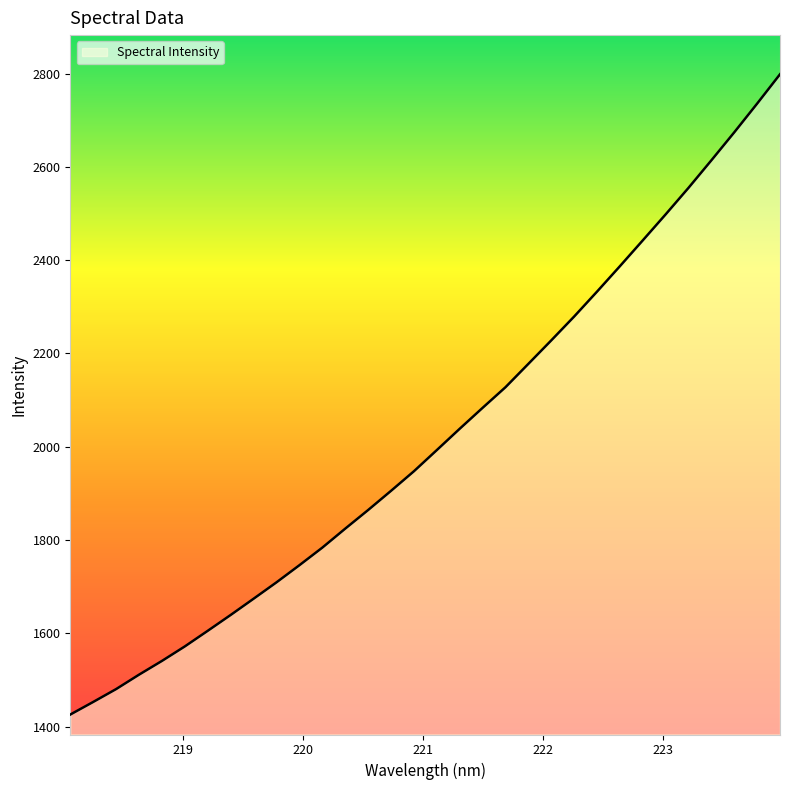

What is the difference between the maximum and minimum values?

1372.7